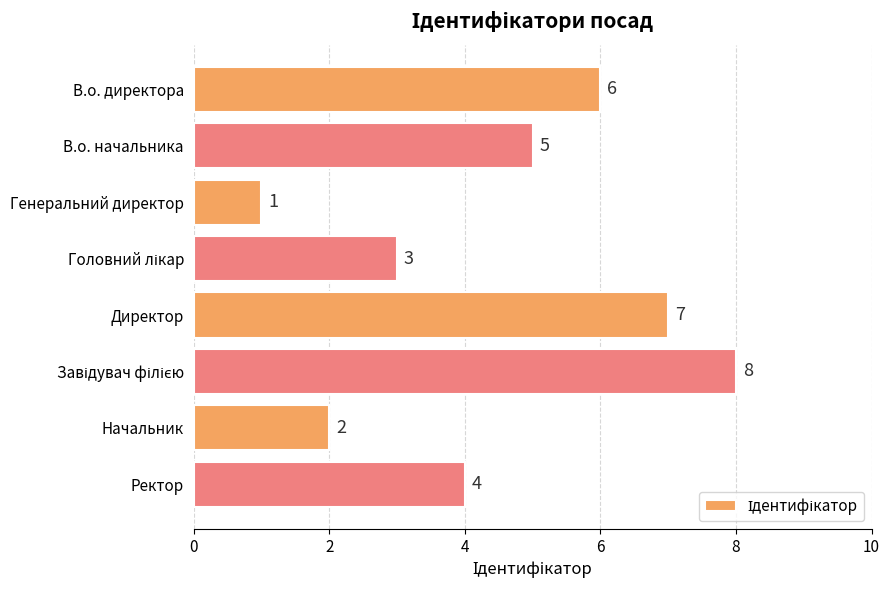

What is the greatest value displayed?

8